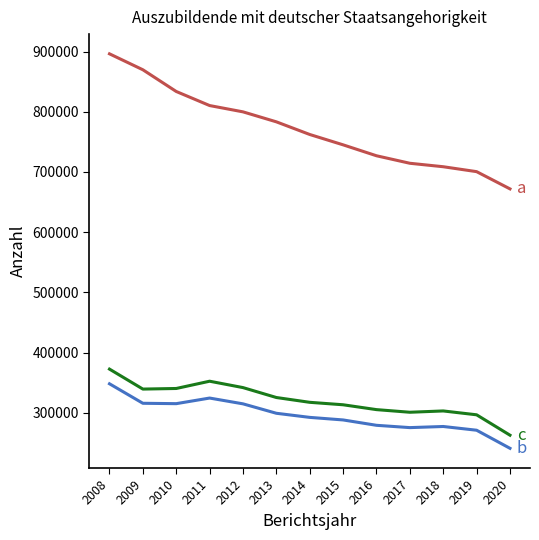

What is the spread (max minus min) of values at 2018?

431457